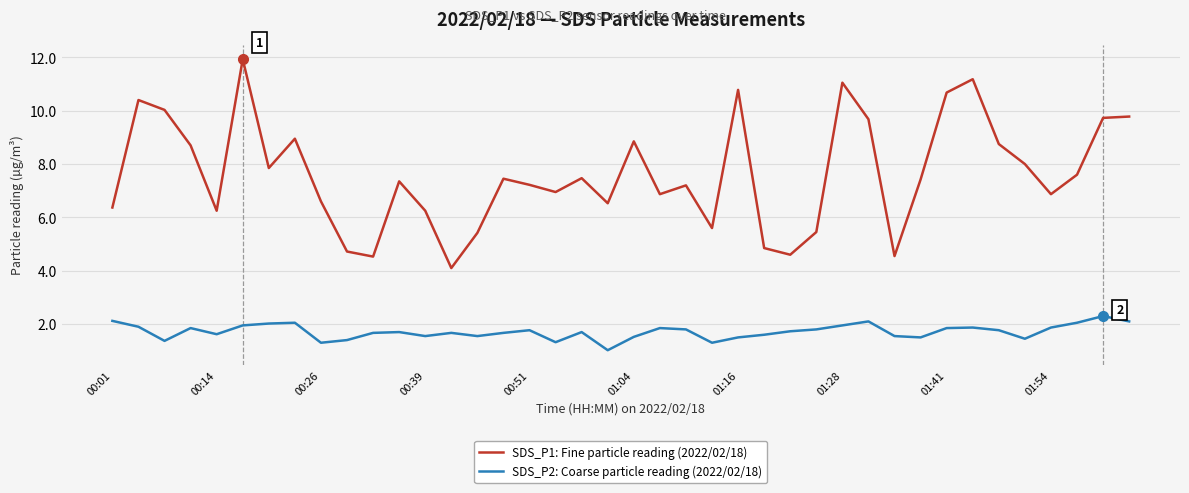

What is the sum of all SDS_P2: Coarse particle reading (2022/02/18) values?

68.7